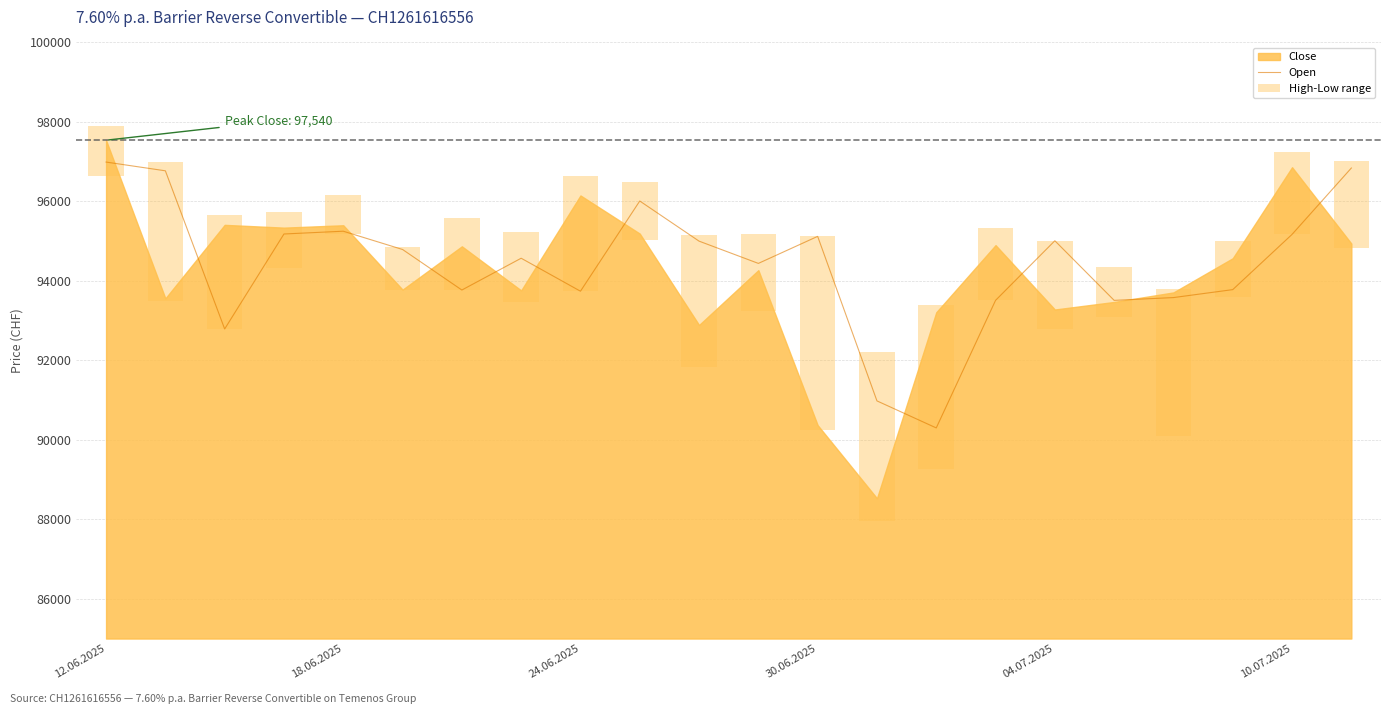

Read the Open value at 17.

93510